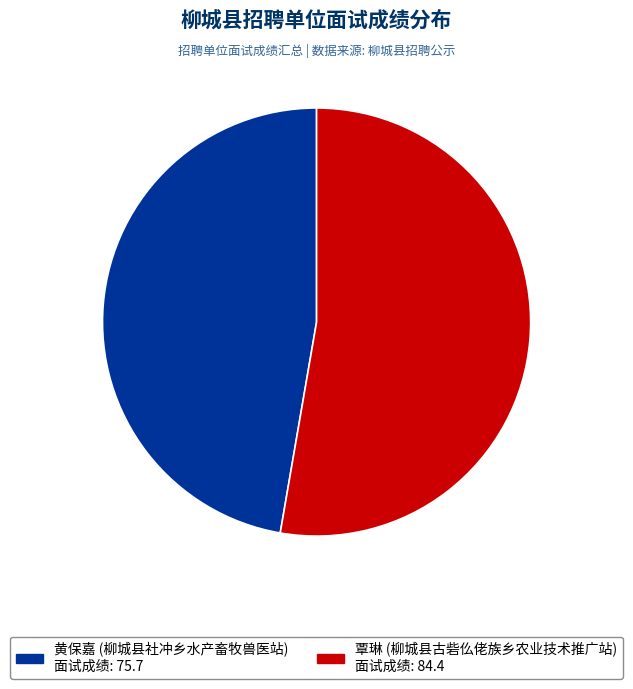

Rank the categories by value from lowest to highest.

黄保嘉 (柳城县社冲乡水产畜牧兽医站), 覃琳 (柳城县古砦仫佬族乡农业技术推广站)